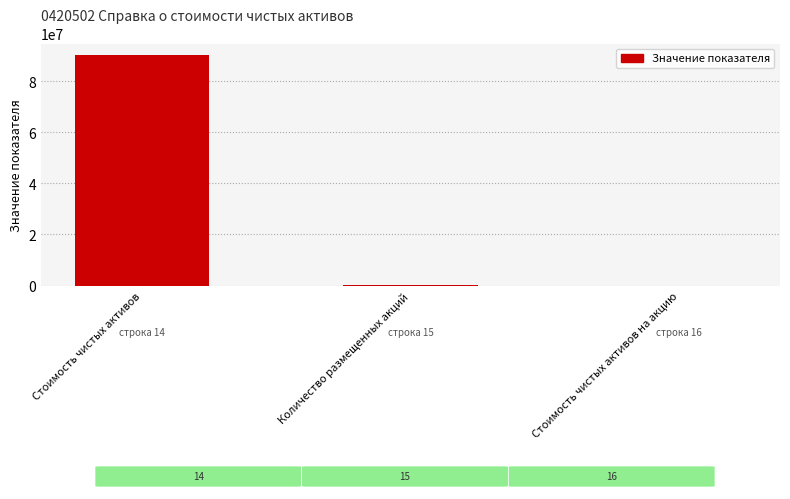

What is the sum of the values at Стоимость чистых активов and Стоимость чистых активов на акцию?

90331657.2